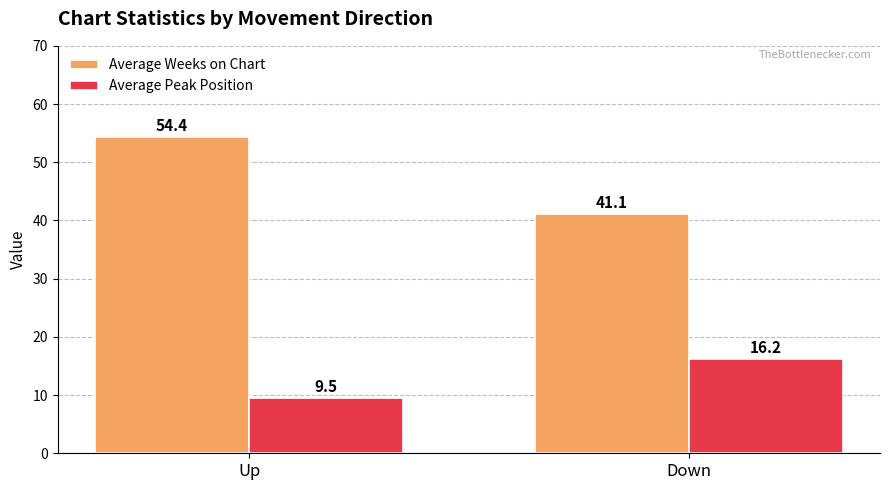

Between Up and Down, which series saw the biggest shift?

Average Weeks on Chart